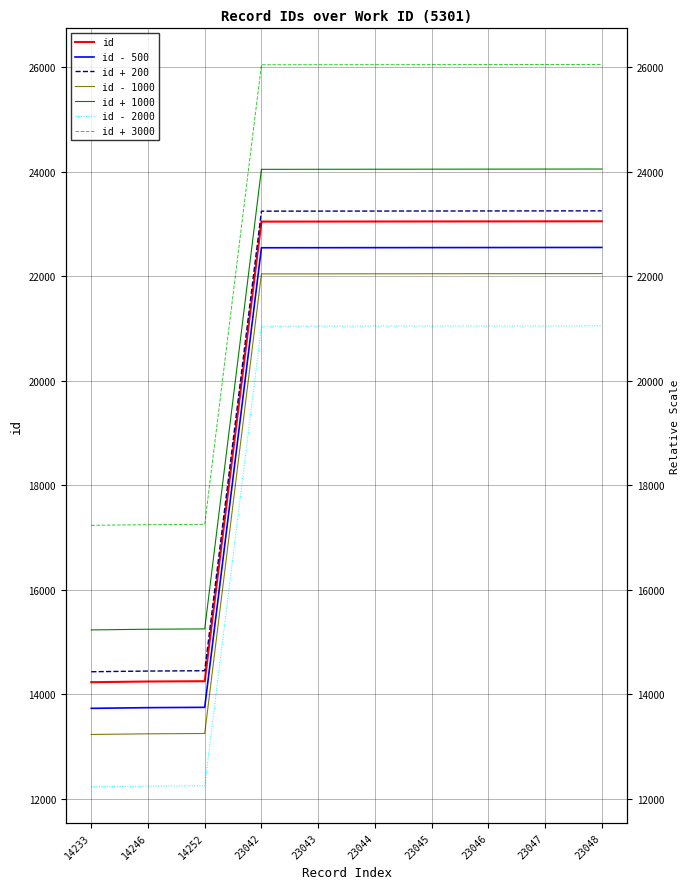

What is the change in value from 14246 to 23043?

+8797